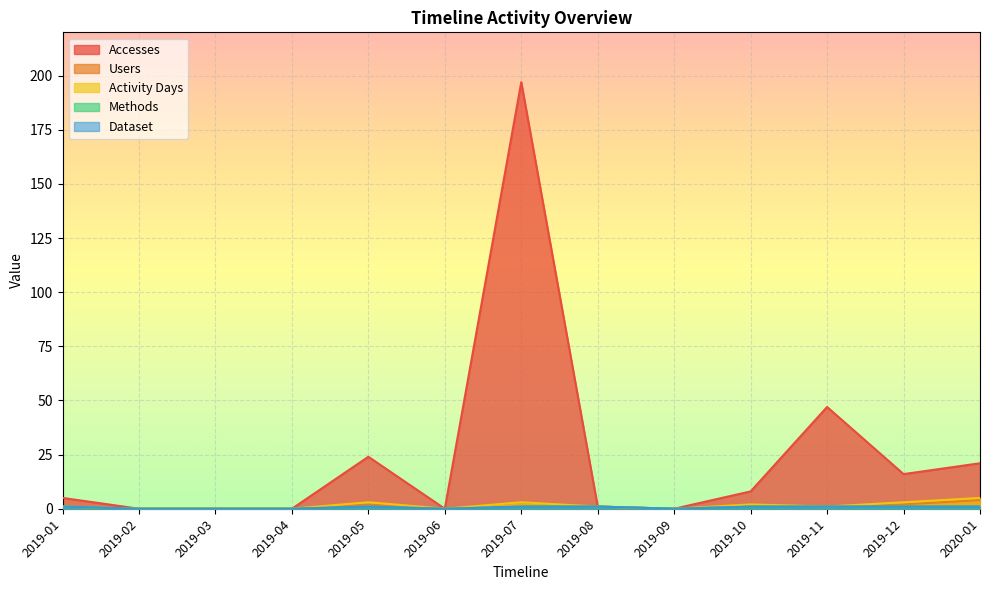

The value of Accesses at 2019-10 is 8. True or false?

True